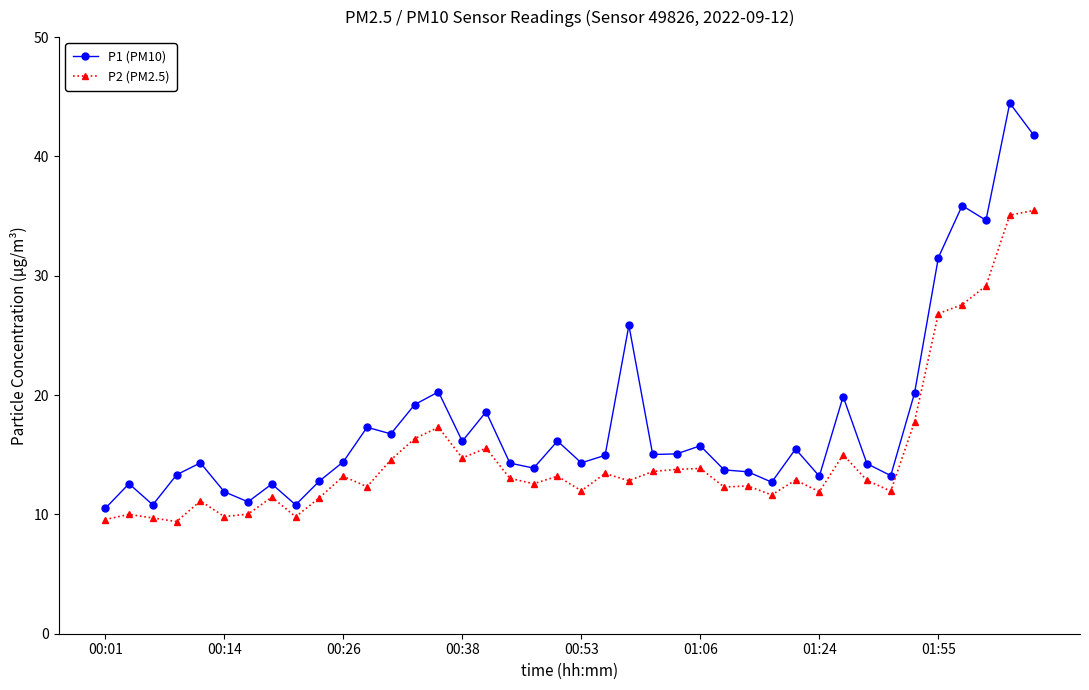

What is the difference between the maximum and minimum values in the P2 (PM2.5) series?

26.1